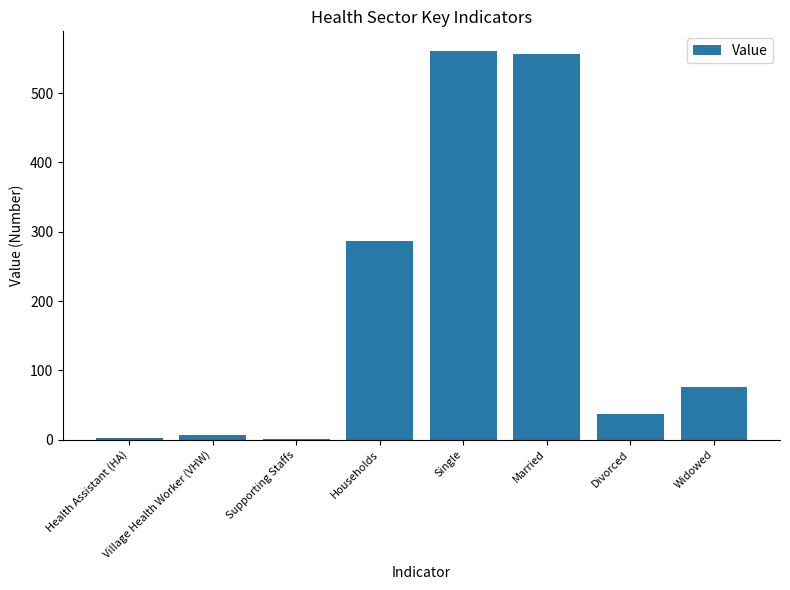

What is the difference between the values at Married and Households?

269